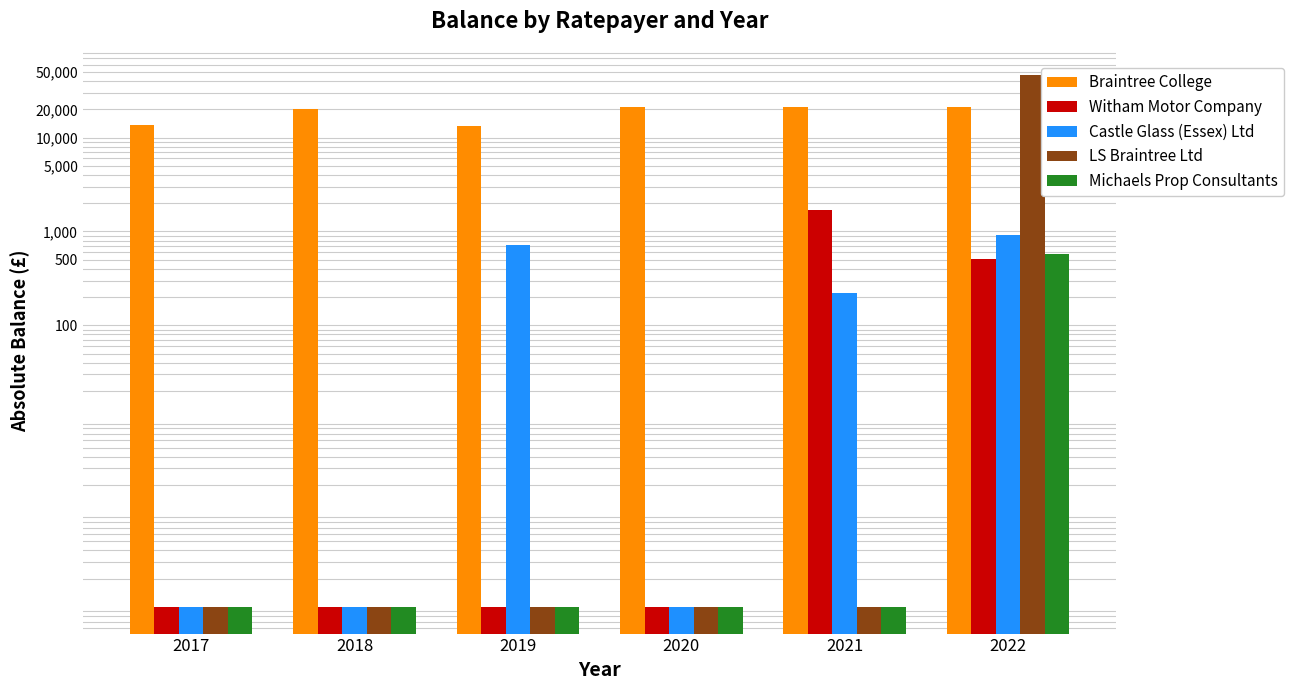

At which category does the chart reach its peak across all series?

2022